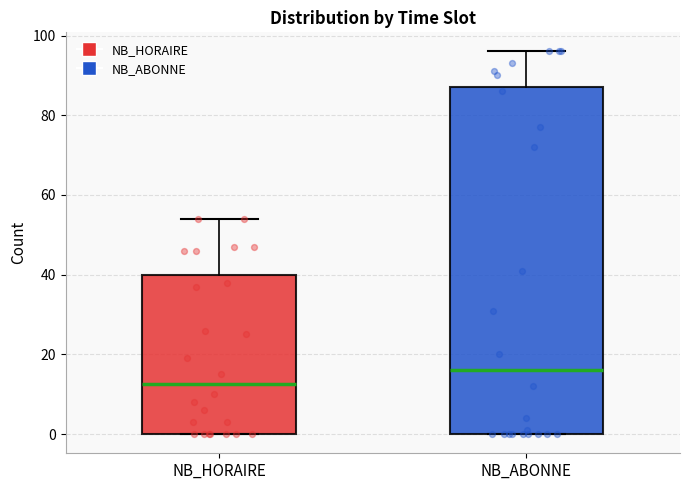

Reading left to right, read every box against the y-axis: the position of its median line, the range the box covers, and the ends of its whiskers. The values are not printed on the chart, so give them approximately, as read against the axis.

NB_HORAIRE: median 12, box 0 to 40, whiskers 0 to 54
NB_ABONNE: median 16, box 0 to 88, whiskers 0 to 96